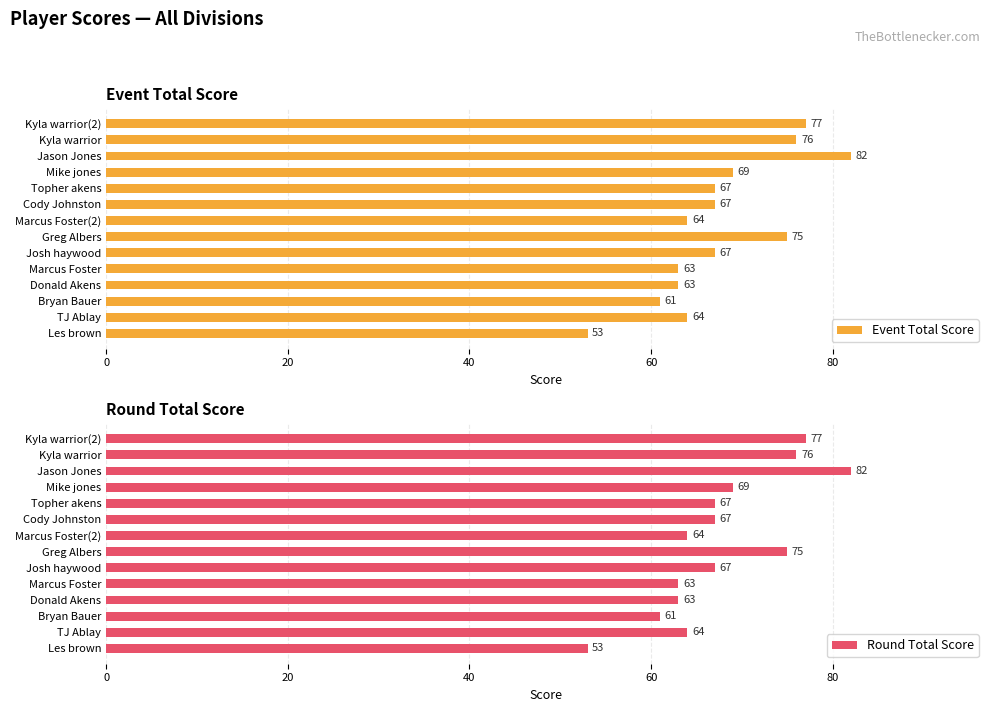

How many series are shown in this chart?

2